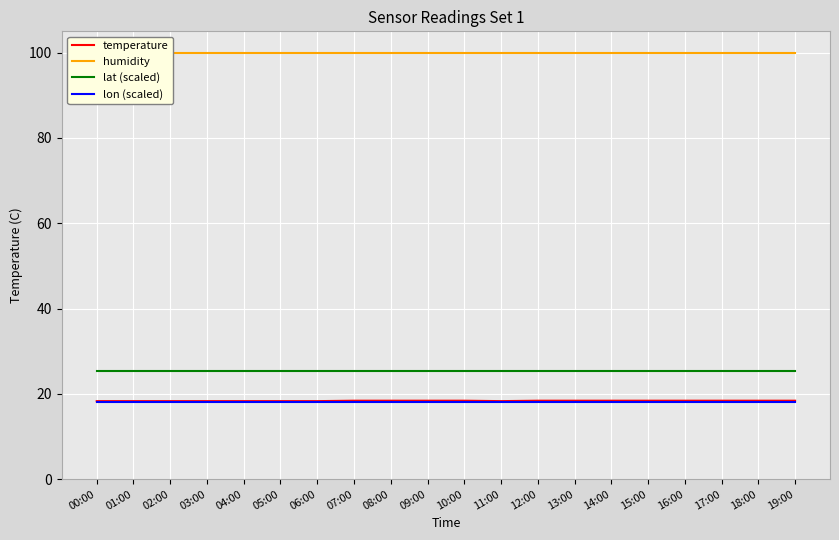

True or false: temperature and lon (scaled) intersect in this chart.

False